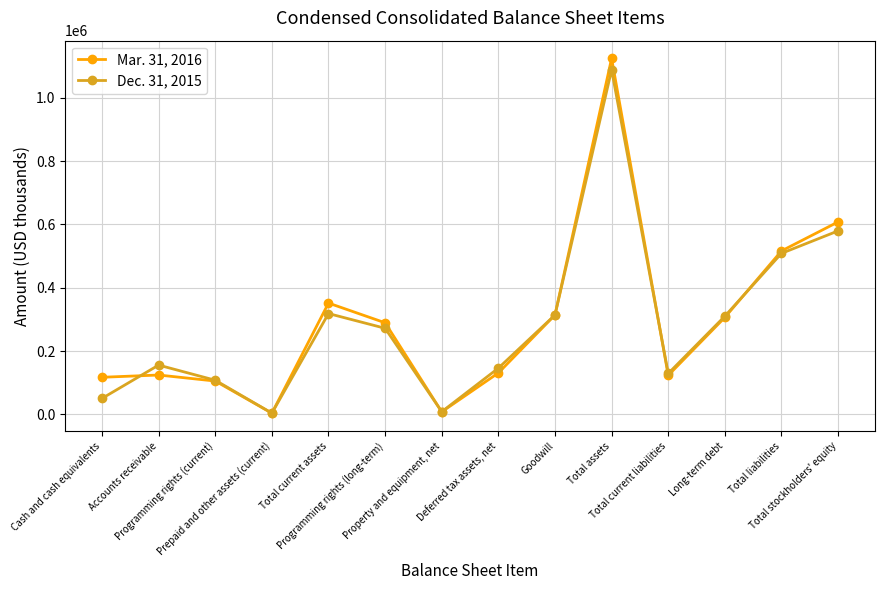

Which series changed the most between Programming rights (long-term) and Long-term debt?

Dec. 31, 2015